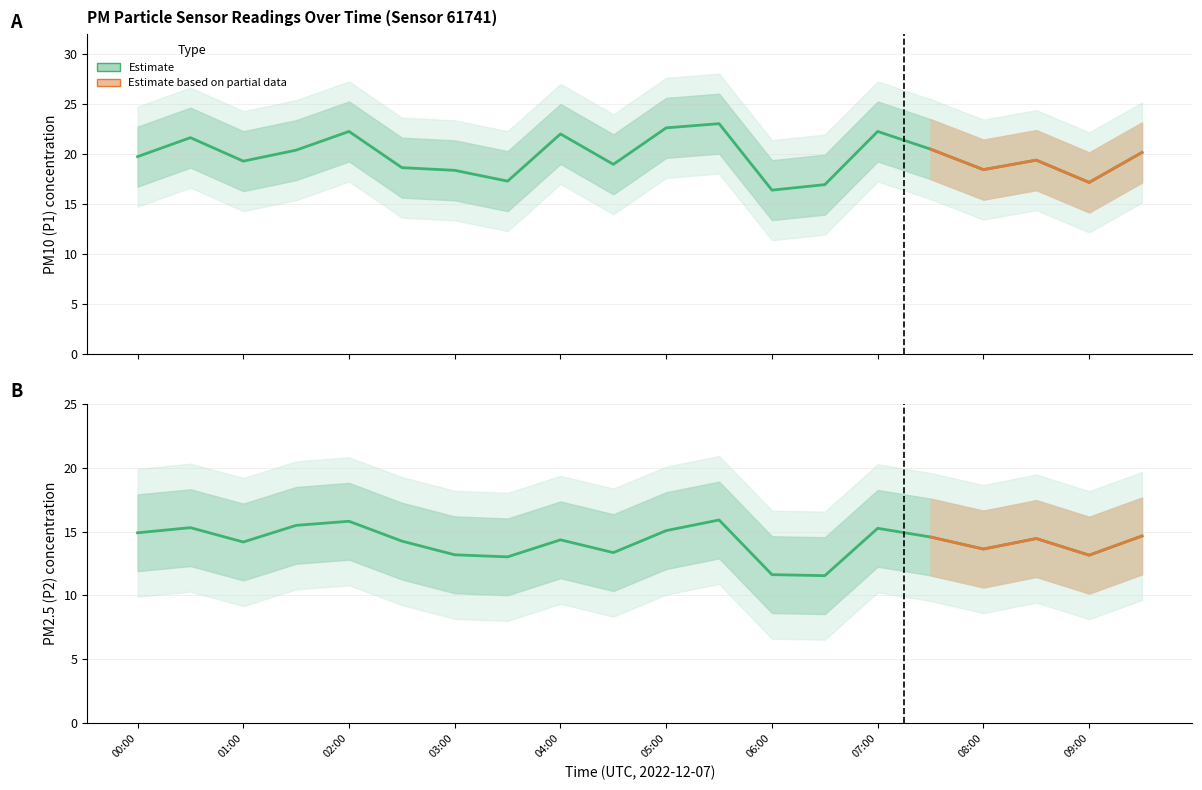

True or false: P1 and P2 cross at least once.

False